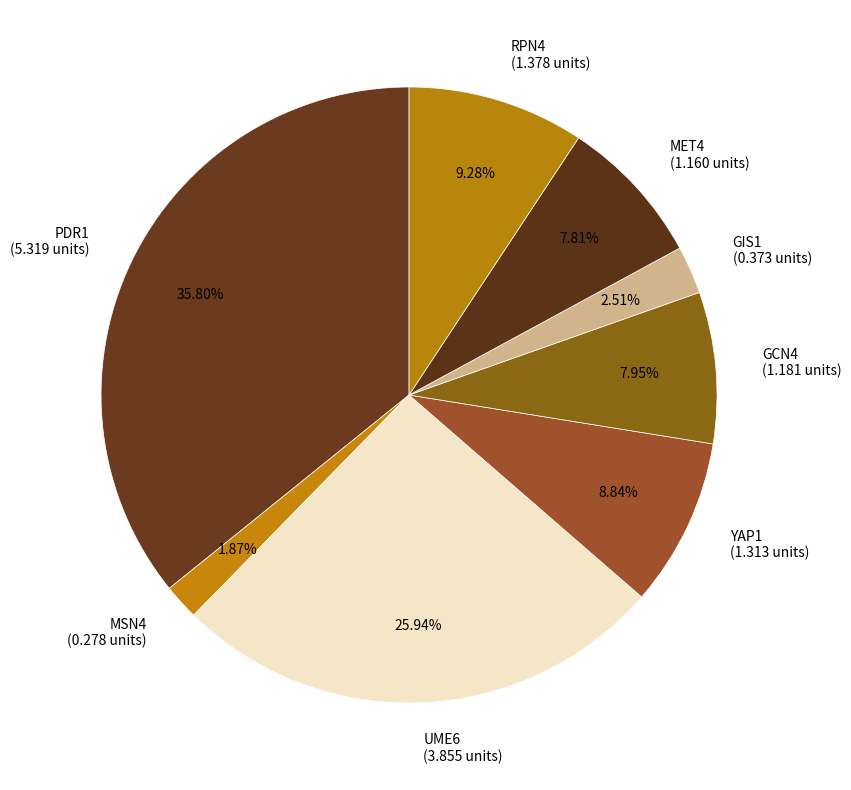

To the nearest percent, what is the difference between the UME6 and GCN4 slice percentages?

18%